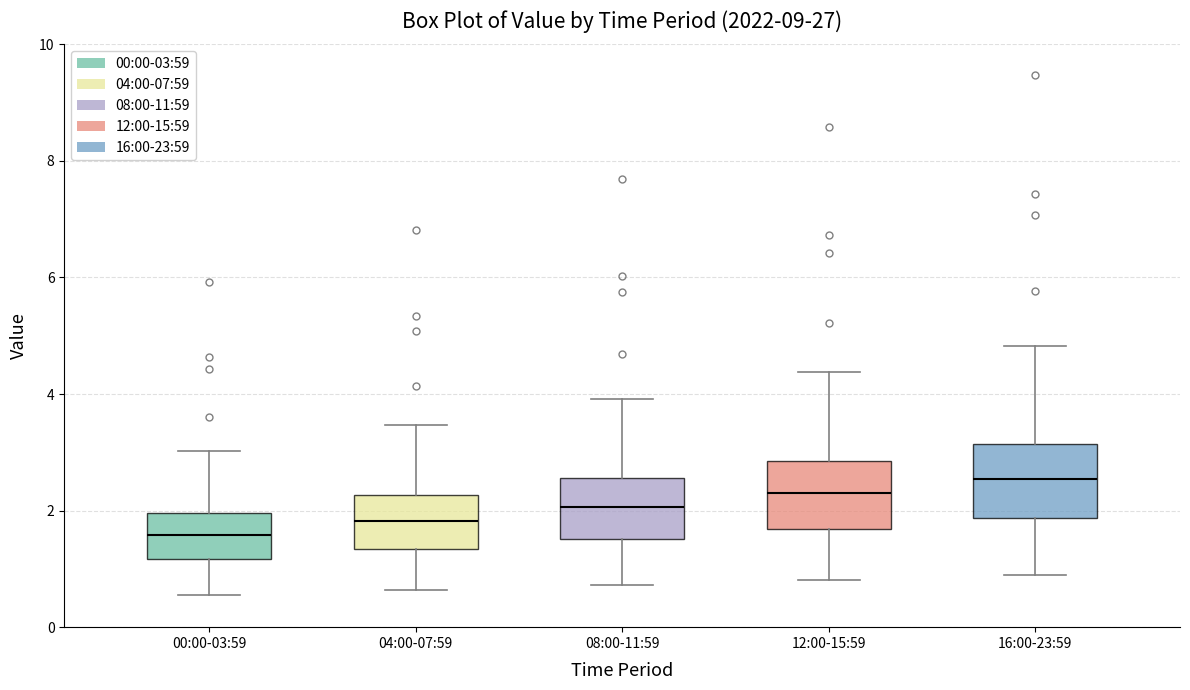

Reading left to right, read every box against the y-axis: the position of its median line, the range the box covers, and the ends of its whiskers. The values are not printed on the chart, so give them approximately, as read against the axis.

00:00-03:59: median 1.6, box 1.2 to 2.0, whiskers 0.6 to 3.0
04:00-07:59: median 1.8, box 1.4 to 2.2, whiskers 0.6 to 3.4
08:00-11:59: median 2.0, box 1.6 to 2.6, whiskers 0.8 to 4.0
12:00-15:59: median 2.4, box 1.6 to 2.8, whiskers 0.8 to 4.4
16:00-23:59: median 2.6, box 1.8 to 3.2, whiskers 0.8 to 4.8